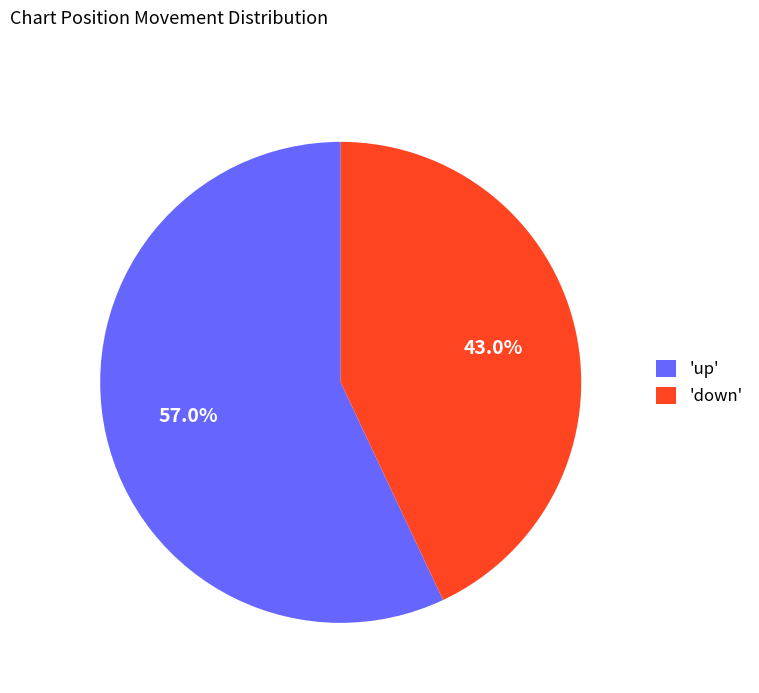

Which category has the biggest portion of the pie?

'up'